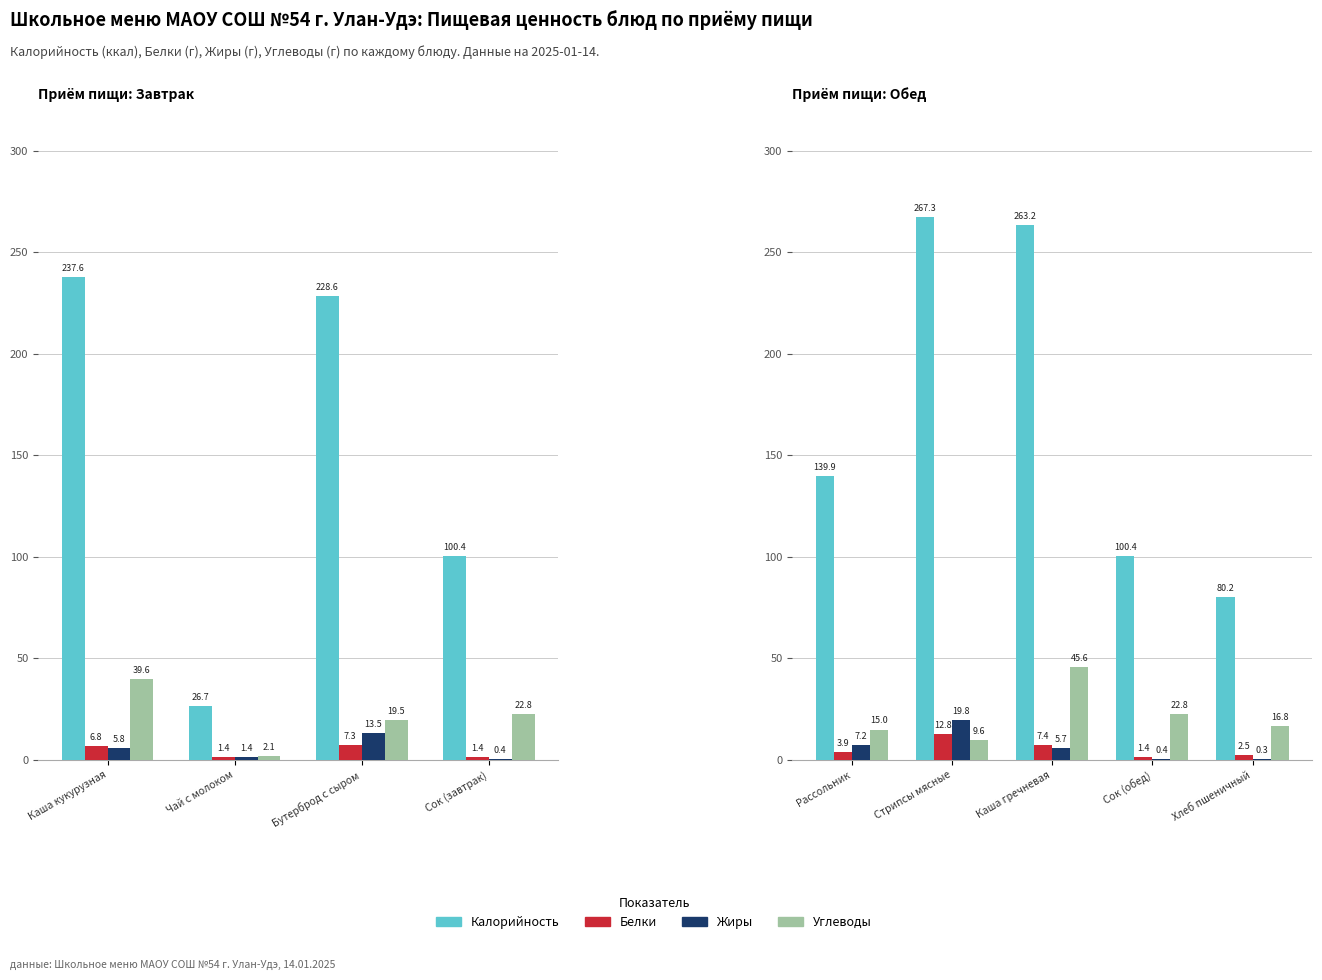

What is the difference between the highest and lowest values at Сок (обед)?

100.0